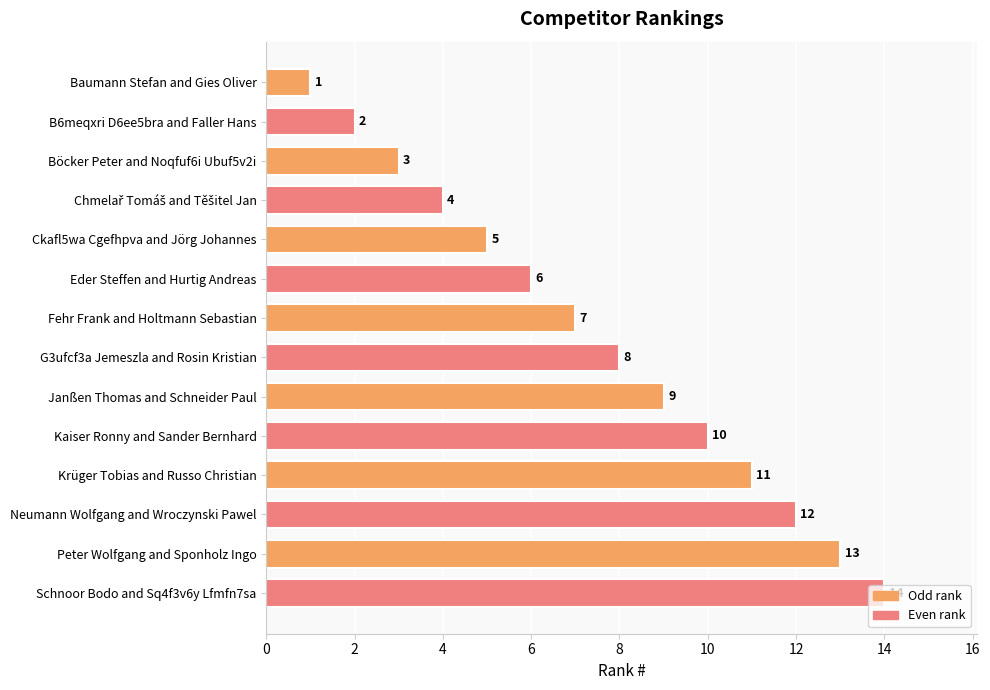

The chart shows a value of 6 at Eder Steffen and Hurtig Andreas. True or false?

True